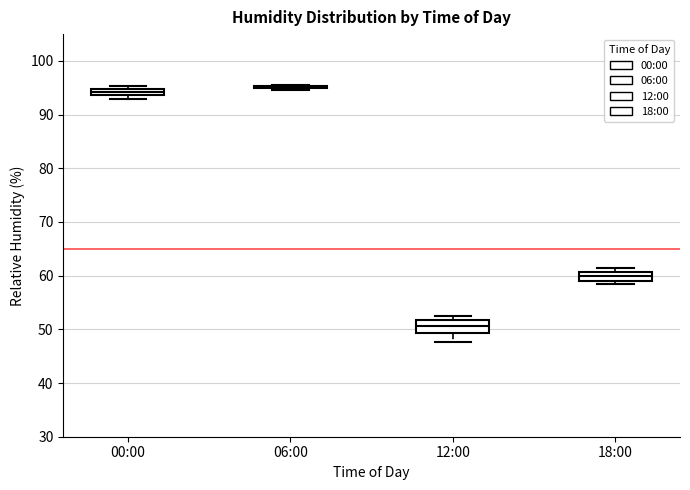

Where is the upper edge of the box for 12:00 on the y-axis? The values are not printed on the chart, so give them approximately, as read against the axis.

52